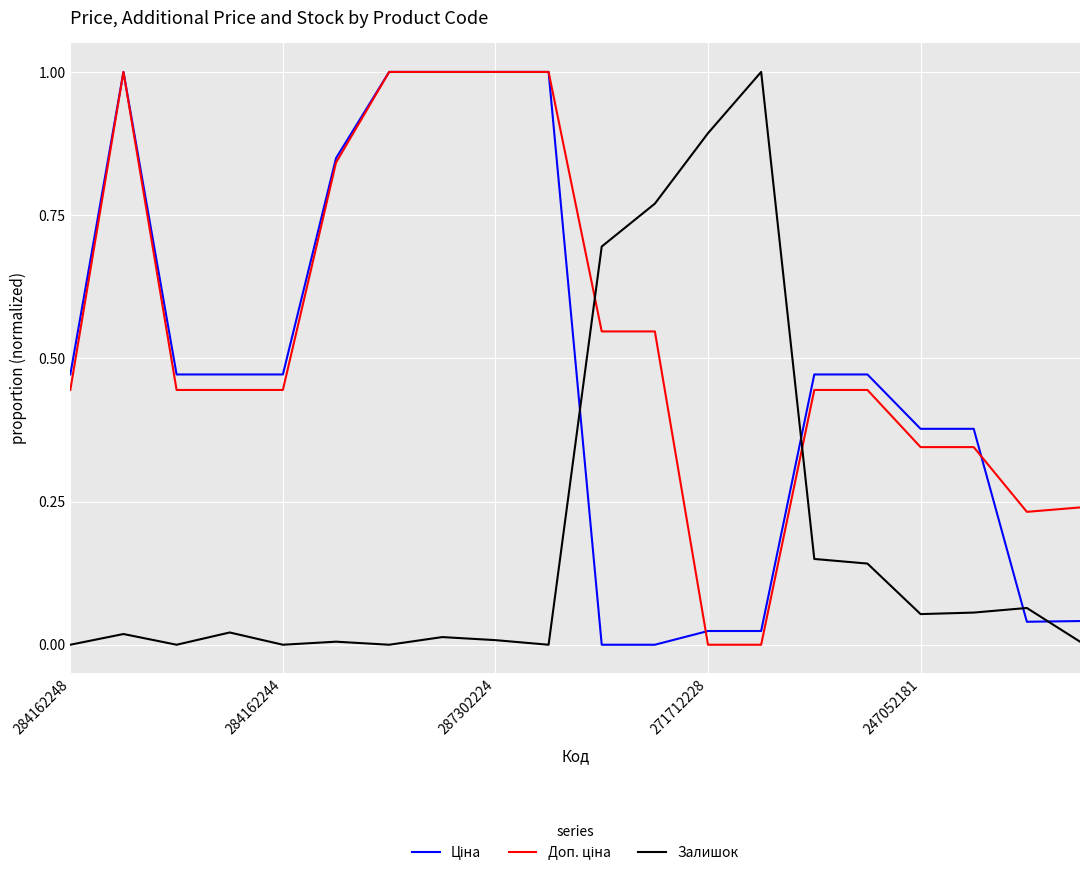

What is the maximum value shown in the chart?

1.0